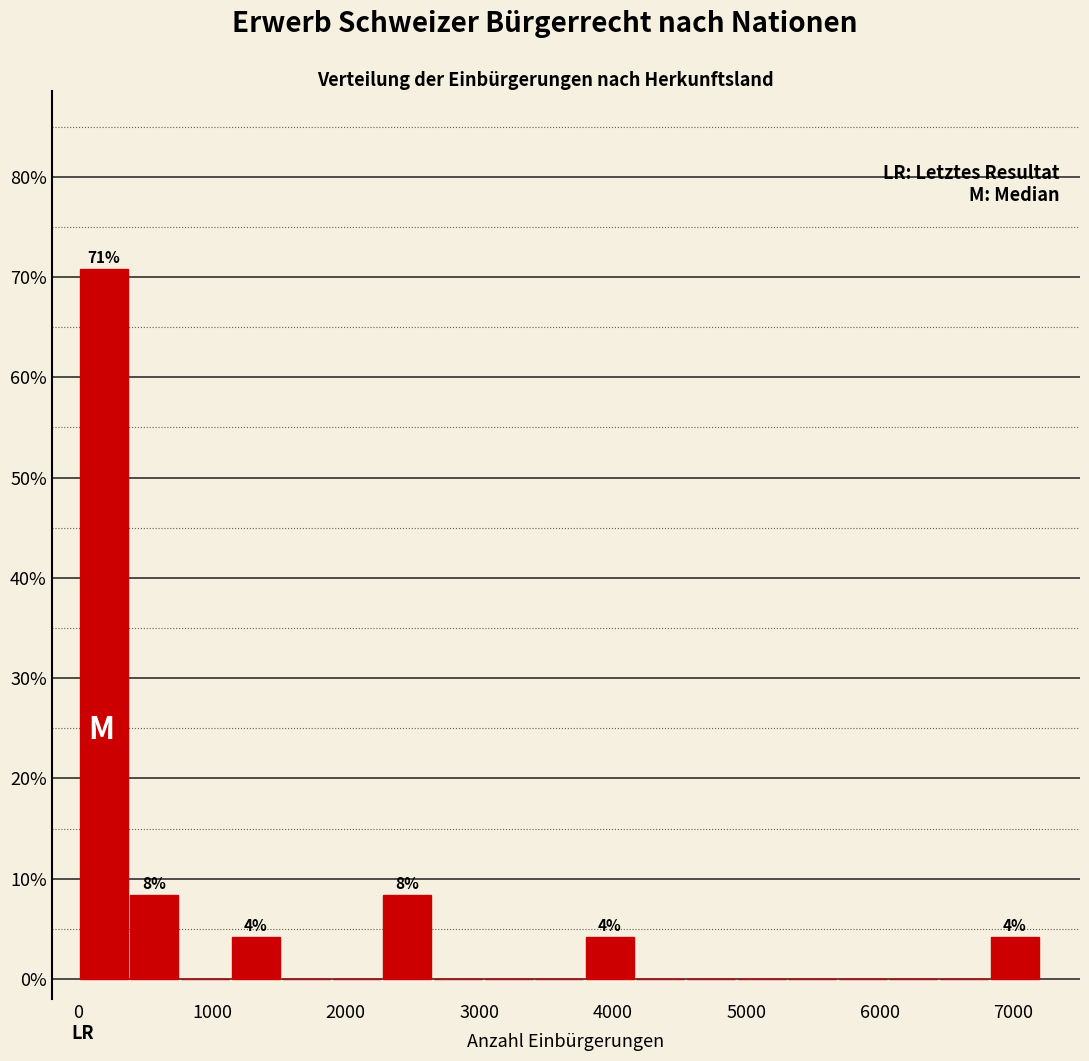

Read against the x-axis, roughly where is the centre of the tallest bar?

200